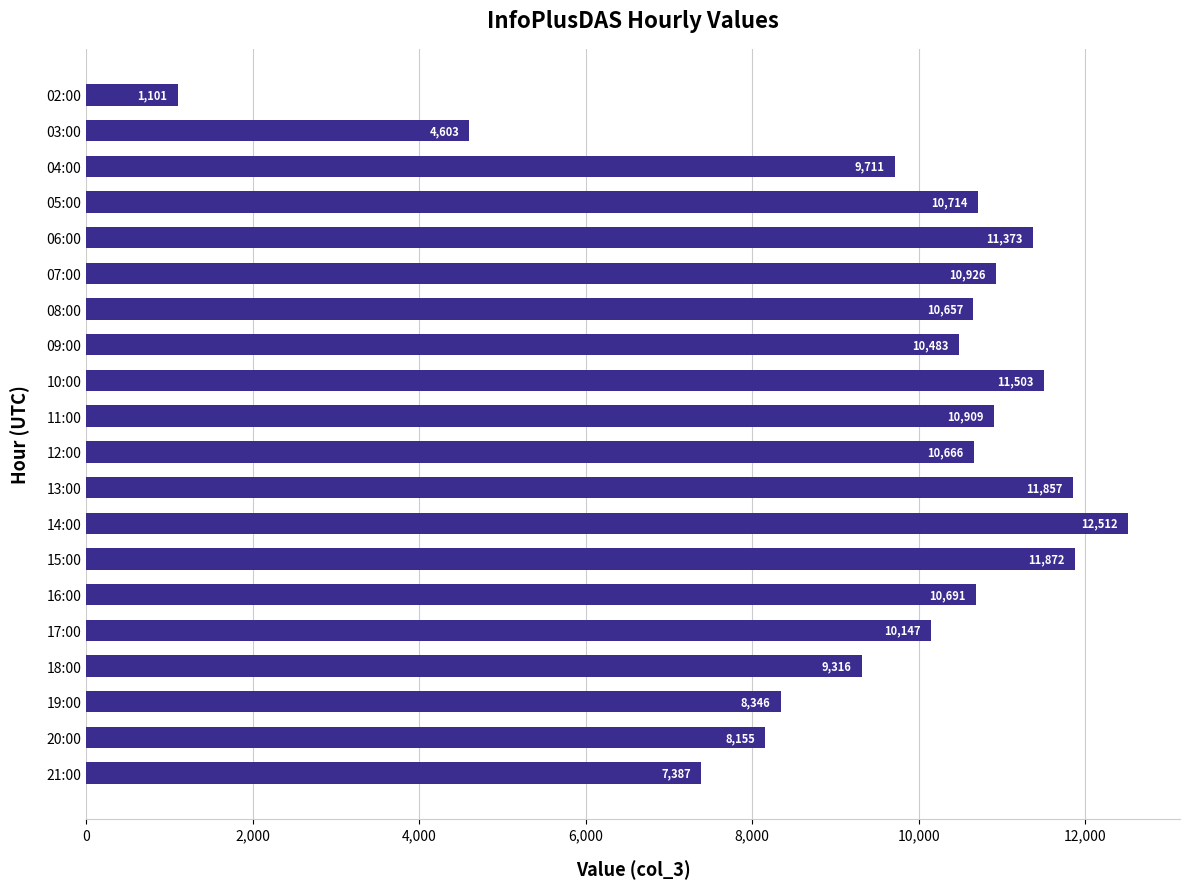

How many values are below 10666?

10